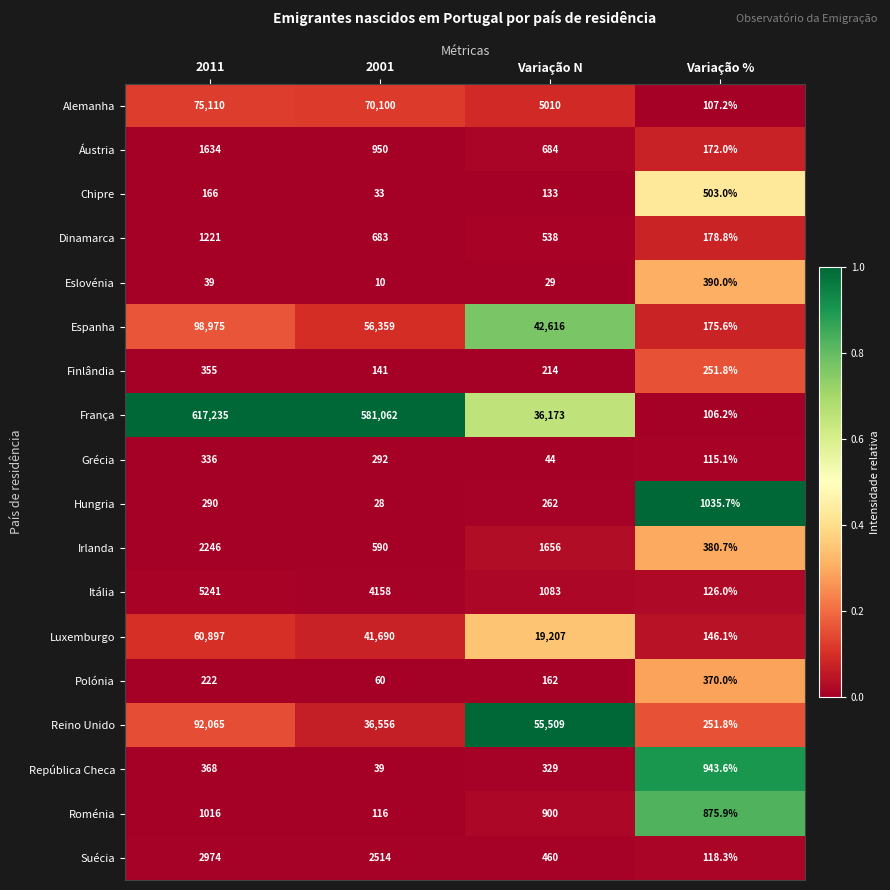

Is it true that Reino Unido equals 36556.0 at 2001?

True